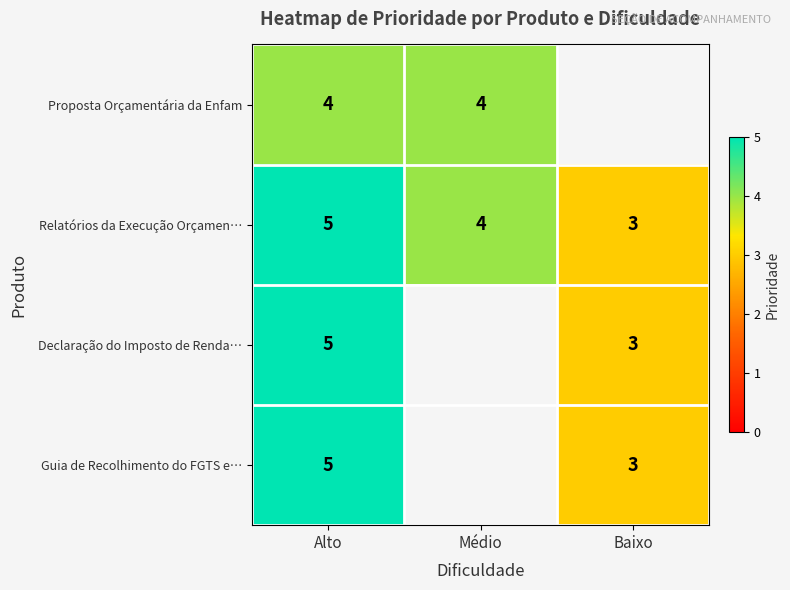

Where is Relatórios da Execução Orçamen… nearest to the value 4?

Médio